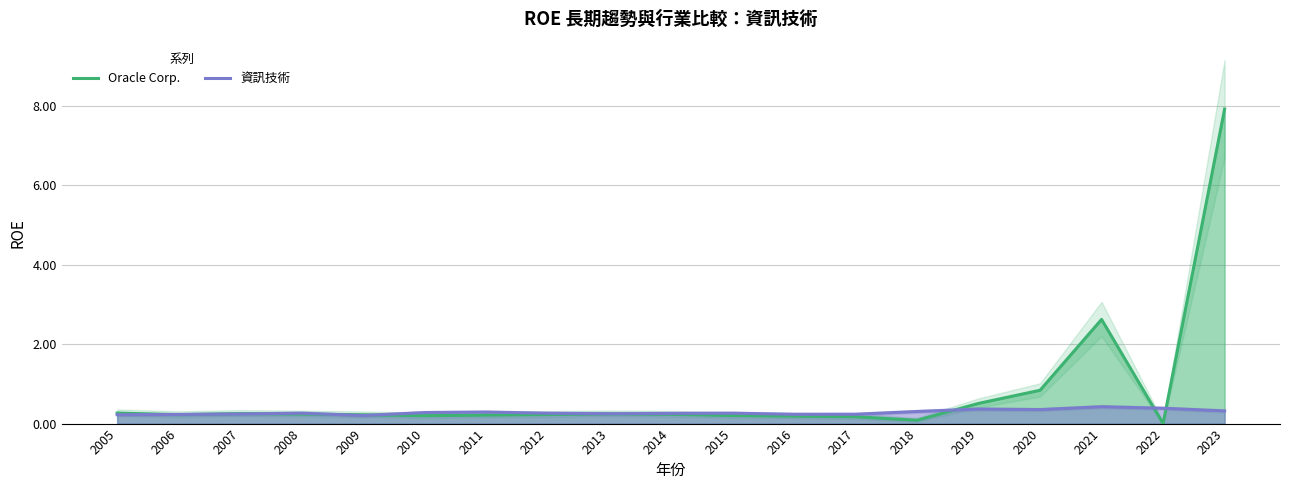

Reading left to right, list all the values displayed in this chart.

Oracle Corp.: 2005=0.3	2006=0.2	2007=0.3	2008=0.2	2009=0.2	2010=0.2	2011=0.2	2012=0.2	2013=0.2	2014=0.2	2015=0.2	2016=0.2	2017=0.2	2018=0.1	2019=0.5	2020=0.8	2021=2.6	2022=0.0	2023=7.9
資訊技術: 2005=0.2	2006=0.2	2007=0.2	2008=0.3	2009=0.2	2010=0.3	2011=0.3	2012=0.3	2013=0.2	2014=0.3	2015=0.3	2016=0.2	2017=0.2	2018=0.3	2019=0.4	2020=0.4	2021=0.4	2022=0.4	2023=0.3